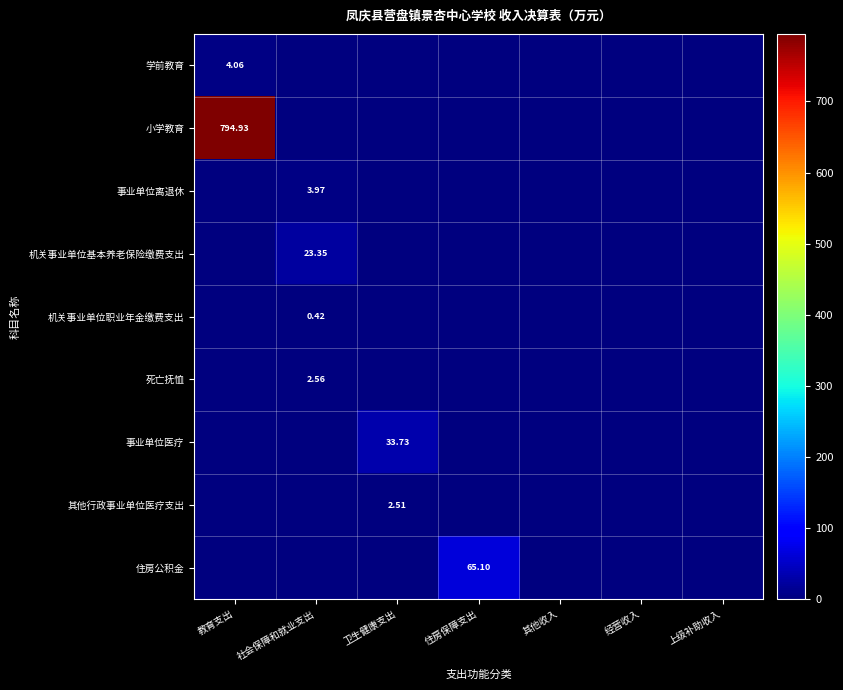

True or false: 机关事业单位基本养老保险缴费支出 has a value of -10.2 at 教育支出.

False